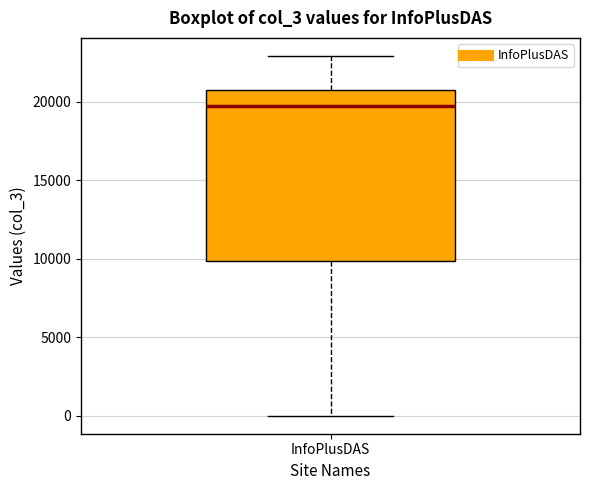

Where is the lower edge of the box for InfoPlusDAS on the y-axis? The values are not printed on the chart, so give them approximately, as read against the axis.

10000